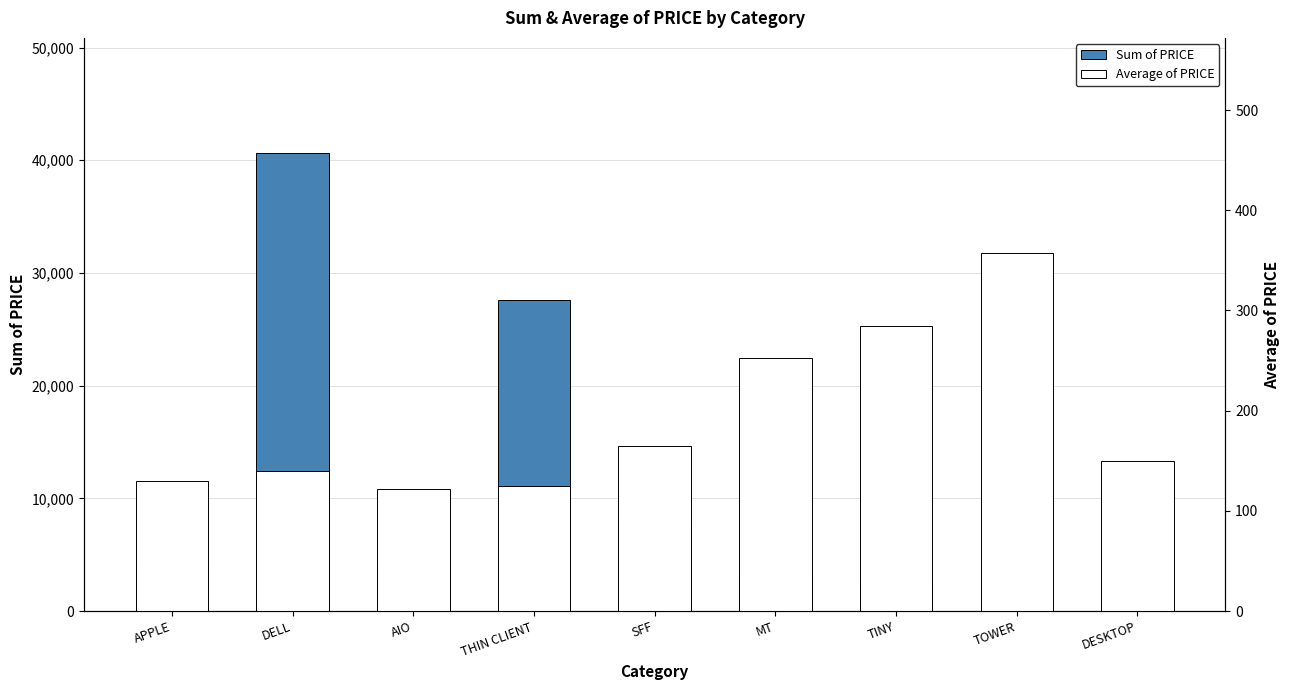

What position from the left is TOWER?

8